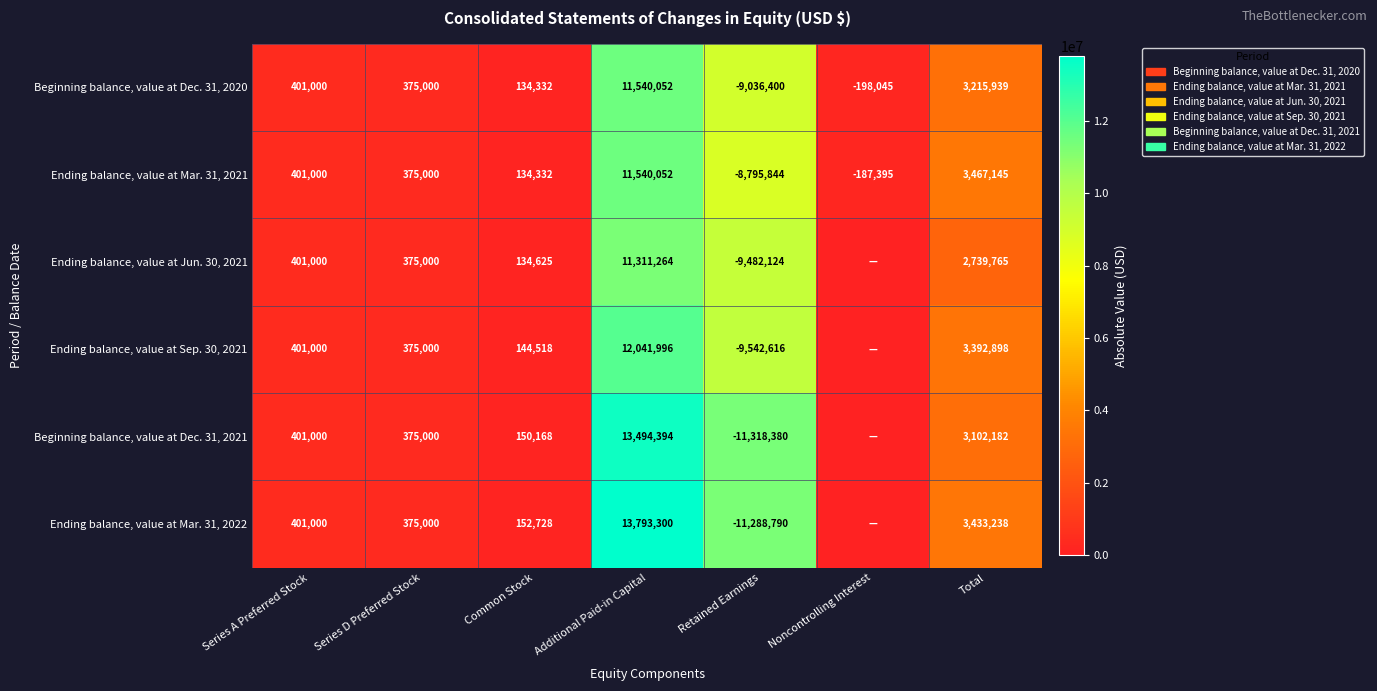

What is the difference between the Beginning balance, value at Dec. 31, 2020 values at Additional Paid-in Capital and Total?

8324113